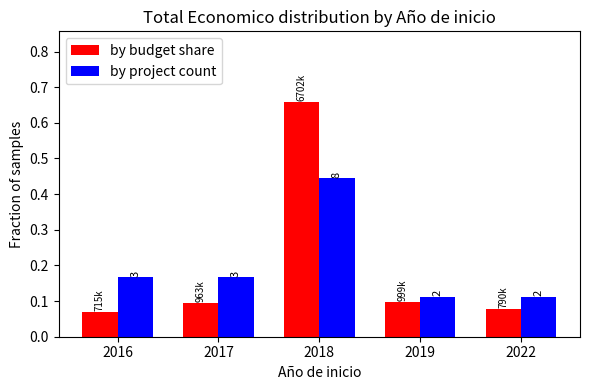

What is the average value of the by budget share series?

0.2